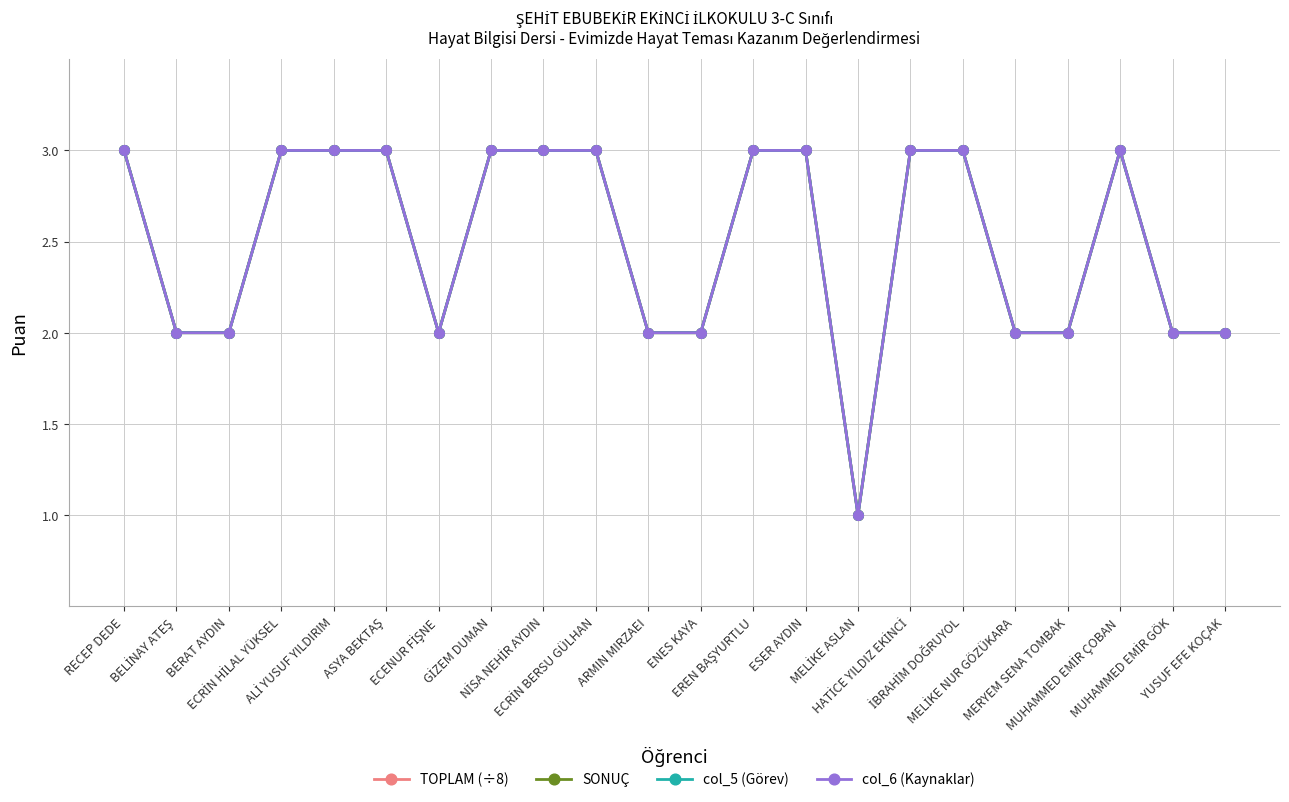

Reading left to right, transcribe all the data shown in this chart.

TOPLAM (÷8): RECEP DEDE=3	BELİNAY ATEŞ=2	BERAT AYDIN=2	ECRİN HİLAL YÜKSEL=3	ALİ YUSUF YILDIRIM=3	ASYA BEKTAŞ=3	ECENUR FİŞNE=2	GİZEM DUMAN=3	NİSA NEHİR AYDIN=3	ECRİN BERSU GÜLHAN=3	ARMIN MIRZAEI=2	ENES KAYA=2	EREN BAŞYURTLU=3	ESER AYDIN=3	MELİKE ASLAN=1	HATİCE YILDIZ EKİNCİ=3	İBRAHİM DOĞRUYOL=3	MELİKE NUR GÖZÜKARA=2	MERYEM SENA TOMBAK=2	MUHAMMED EMİR ÇOBAN=3	MUHAMMED EMİR GÖK=2	YUSUF EFE KOÇAK=2
SONUÇ: RECEP DEDE=3	BELİNAY ATEŞ=2	BERAT AYDIN=2	ECRİN HİLAL YÜKSEL=3	ALİ YUSUF YILDIRIM=3	ASYA BEKTAŞ=3	ECENUR FİŞNE=2	GİZEM DUMAN=3	NİSA NEHİR AYDIN=3	ECRİN BERSU GÜLHAN=3	ARMIN MIRZAEI=2	ENES KAYA=2	EREN BAŞYURTLU=3	ESER AYDIN=3	MELİKE ASLAN=1	HATİCE YILDIZ EKİNCİ=3	İBRAHİM DOĞRUYOL=3	MELİKE NUR GÖZÜKARA=2	MERYEM SENA TOMBAK=2	MUHAMMED EMİR ÇOBAN=3	MUHAMMED EMİR GÖK=2	YUSUF EFE KOÇAK=2
col_5 (Görev): RECEP DEDE=3	BELİNAY ATEŞ=2	BERAT AYDIN=2	ECRİN HİLAL YÜKSEL=3	ALİ YUSUF YILDIRIM=3	ASYA BEKTAŞ=3	ECENUR FİŞNE=2	GİZEM DUMAN=3	NİSA NEHİR AYDIN=3	ECRİN BERSU GÜLHAN=3	ARMIN MIRZAEI=2	ENES KAYA=2	EREN BAŞYURTLU=3	ESER AYDIN=3	MELİKE ASLAN=1	HATİCE YILDIZ EKİNCİ=3	İBRAHİM DOĞRUYOL=3	MELİKE NUR GÖZÜKARA=2	MERYEM SENA TOMBAK=2	MUHAMMED EMİR ÇOBAN=3	MUHAMMED EMİR GÖK=2	YUSUF EFE KOÇAK=2
col_6 (Kaynaklar): RECEP DEDE=3	BELİNAY ATEŞ=2	BERAT AYDIN=2	ECRİN HİLAL YÜKSEL=3	ALİ YUSUF YILDIRIM=3	ASYA BEKTAŞ=3	ECENUR FİŞNE=2	GİZEM DUMAN=3	NİSA NEHİR AYDIN=3	ECRİN BERSU GÜLHAN=3	ARMIN MIRZAEI=2	ENES KAYA=2	EREN BAŞYURTLU=3	ESER AYDIN=3	MELİKE ASLAN=1	HATİCE YILDIZ EKİNCİ=3	İBRAHİM DOĞRUYOL=3	MELİKE NUR GÖZÜKARA=2	MERYEM SENA TOMBAK=2	MUHAMMED EMİR ÇOBAN=3	MUHAMMED EMİR GÖK=2	YUSUF EFE KOÇAK=2